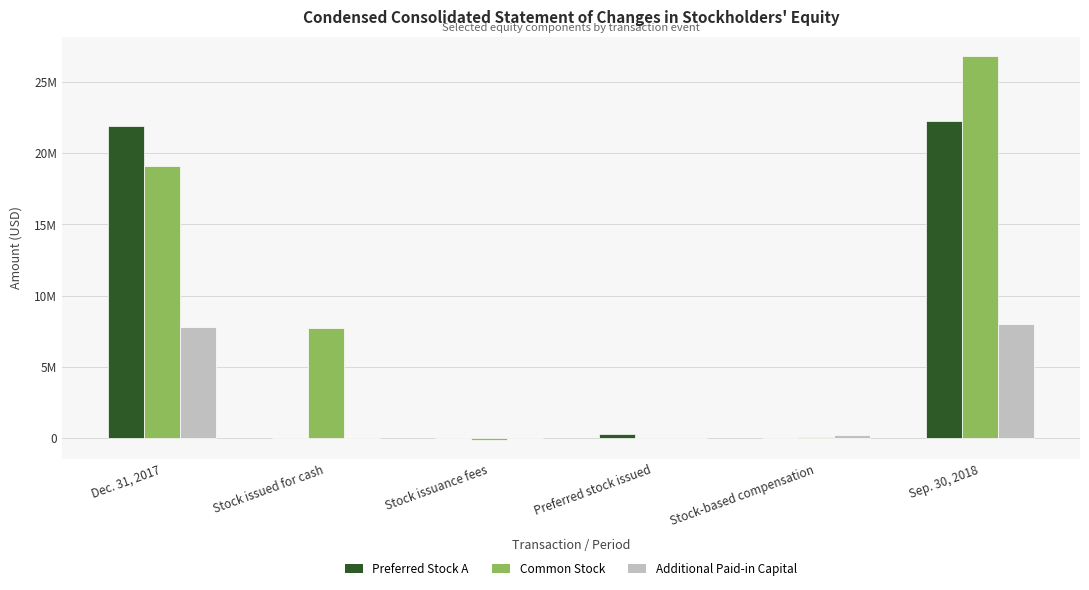

Which label corresponds to the largest value in the chart?

Sep. 30, 2018